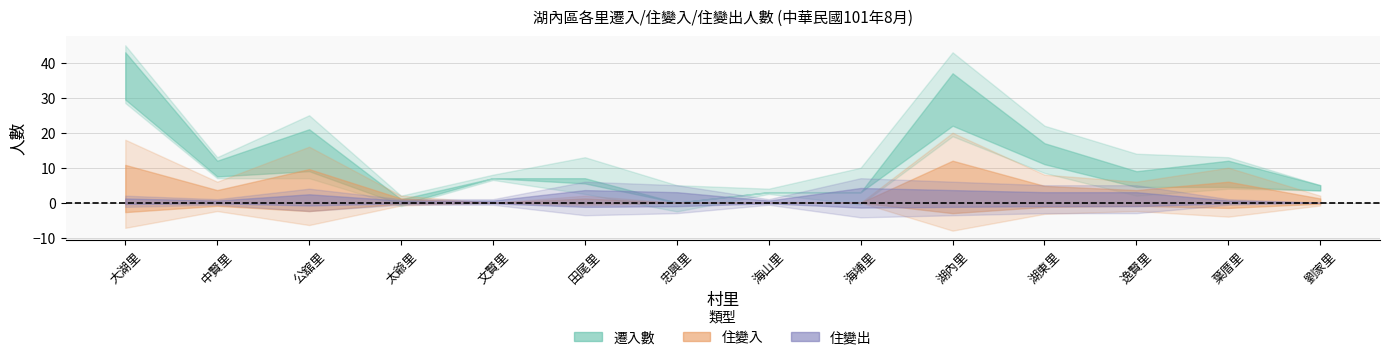

At how many categories does at least one series exceed 21?

2